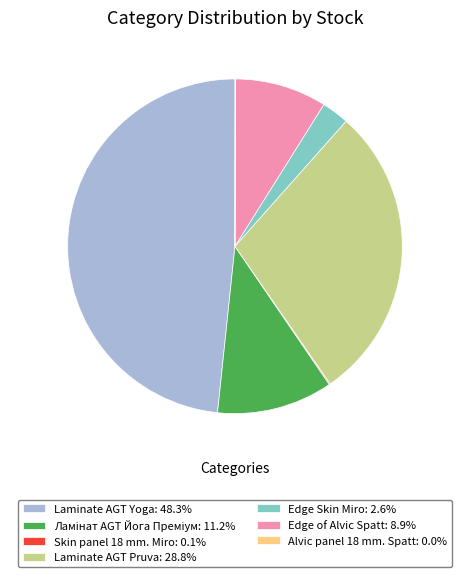

Is there a majority slice in this chart?

No